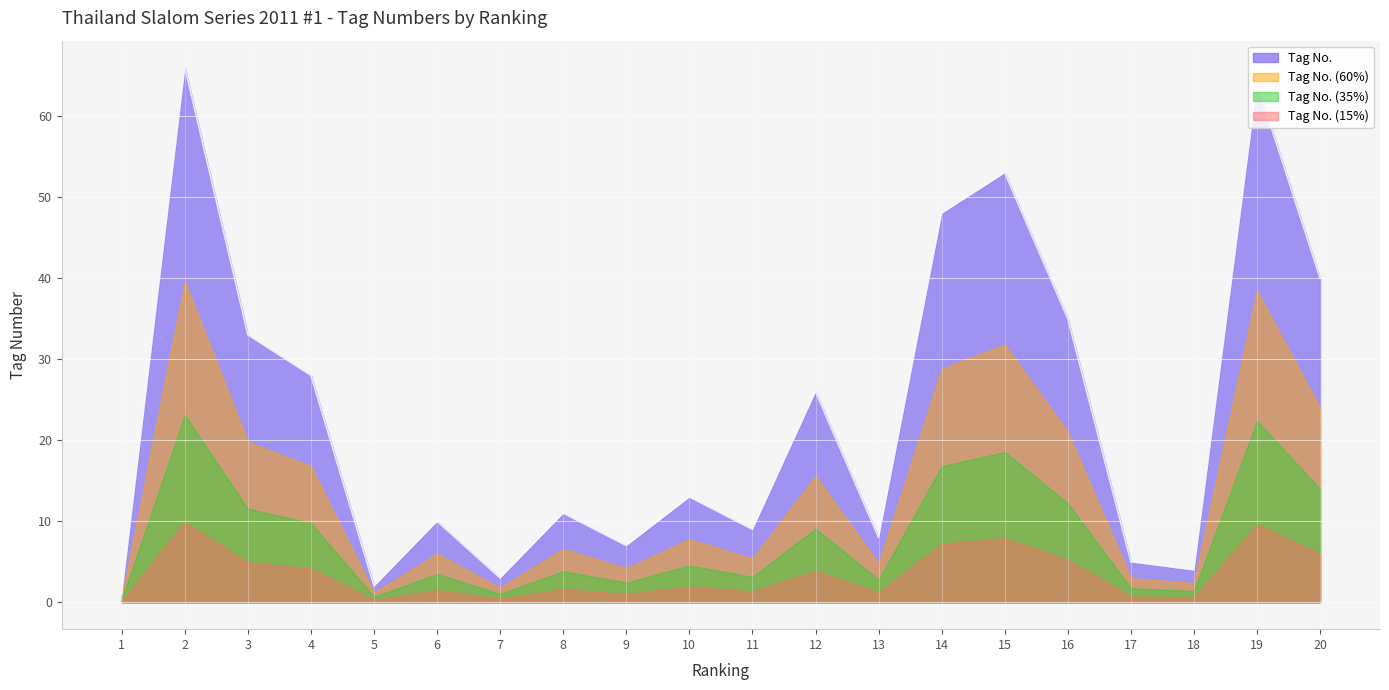

Read the value at 8, to the nearest 5.

10